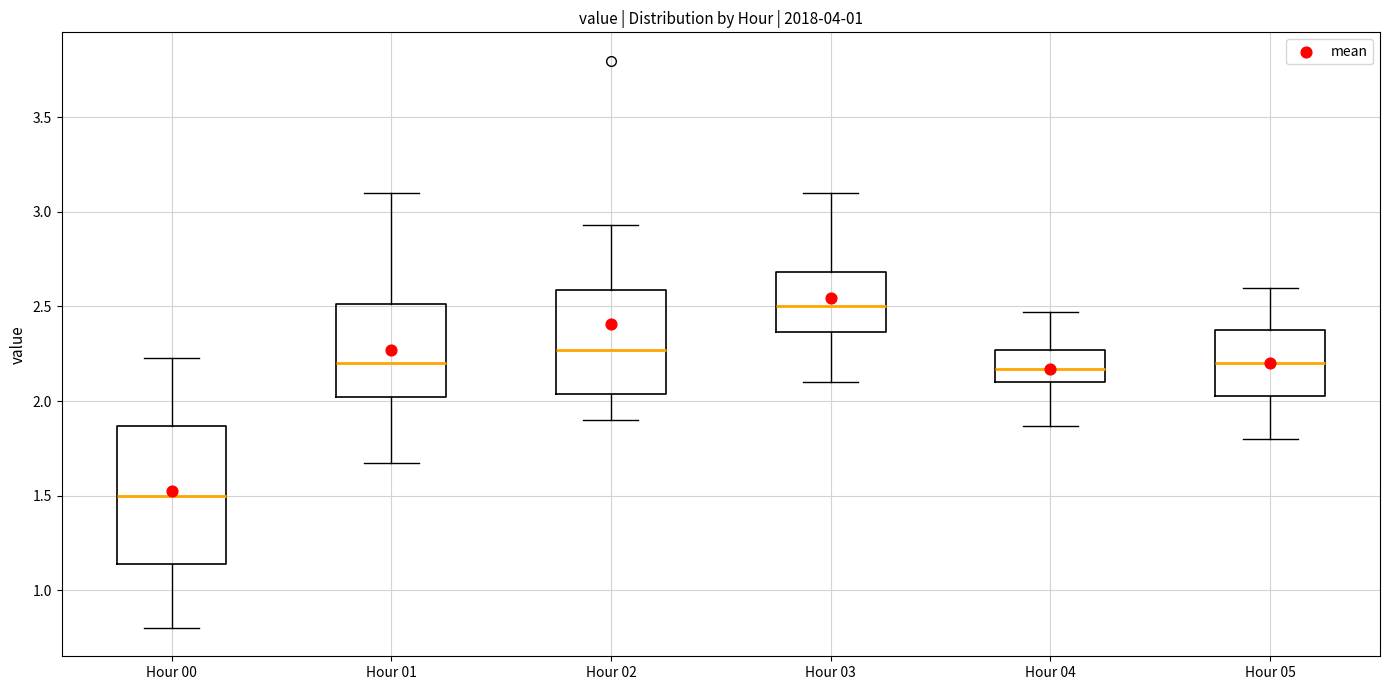

Where is the lower edge of the box for Hour 05 on the y-axis? The values are not printed on the chart, so give them approximately, as read against the axis.

2.05